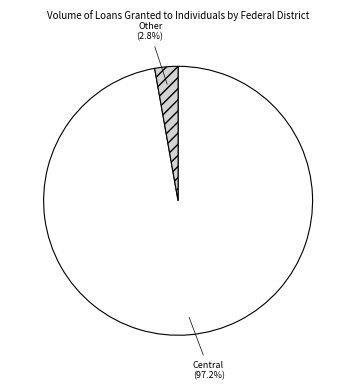

Is there a majority slice in this chart?

Yes